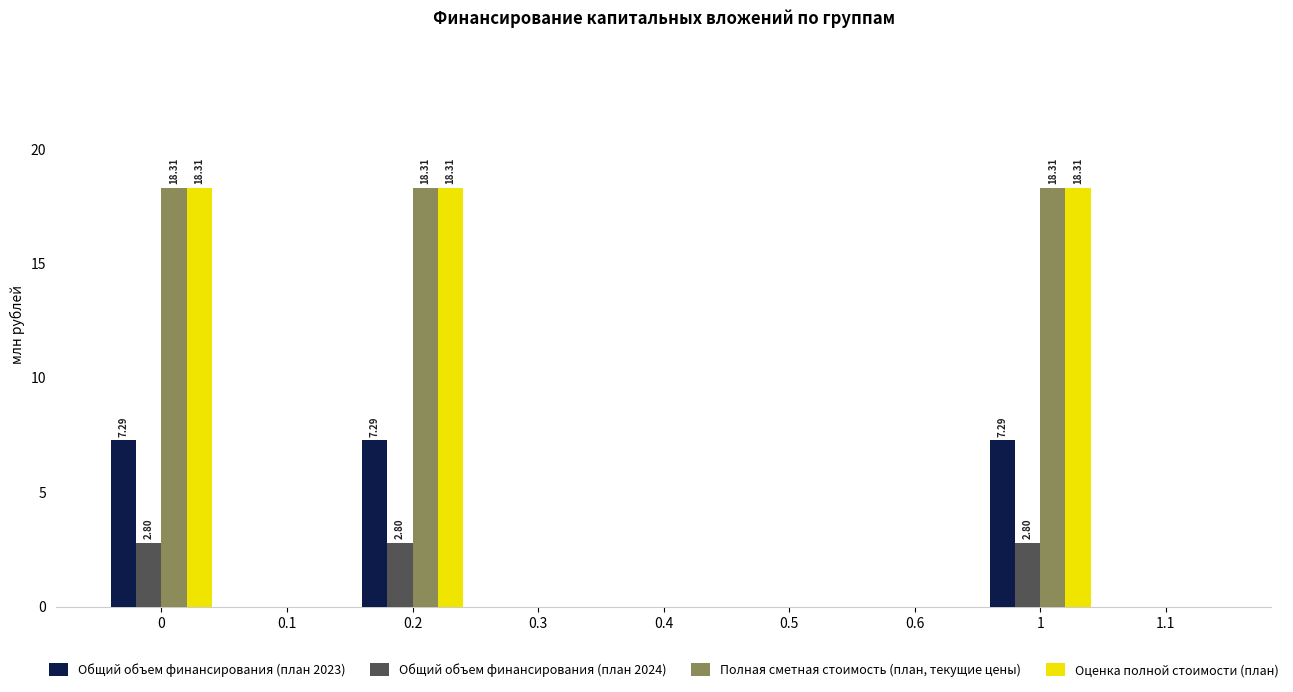

Is it true that Полная сметная стоимость (план, текущие цены) equals 0.0 at 0.6?

True